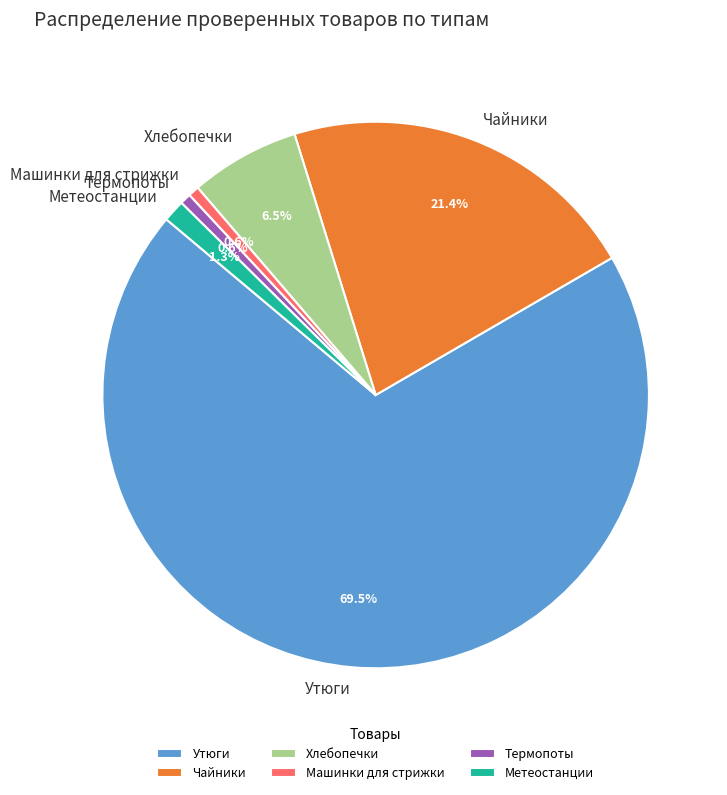

To the nearest percent, what is the average slice percentage?

17%